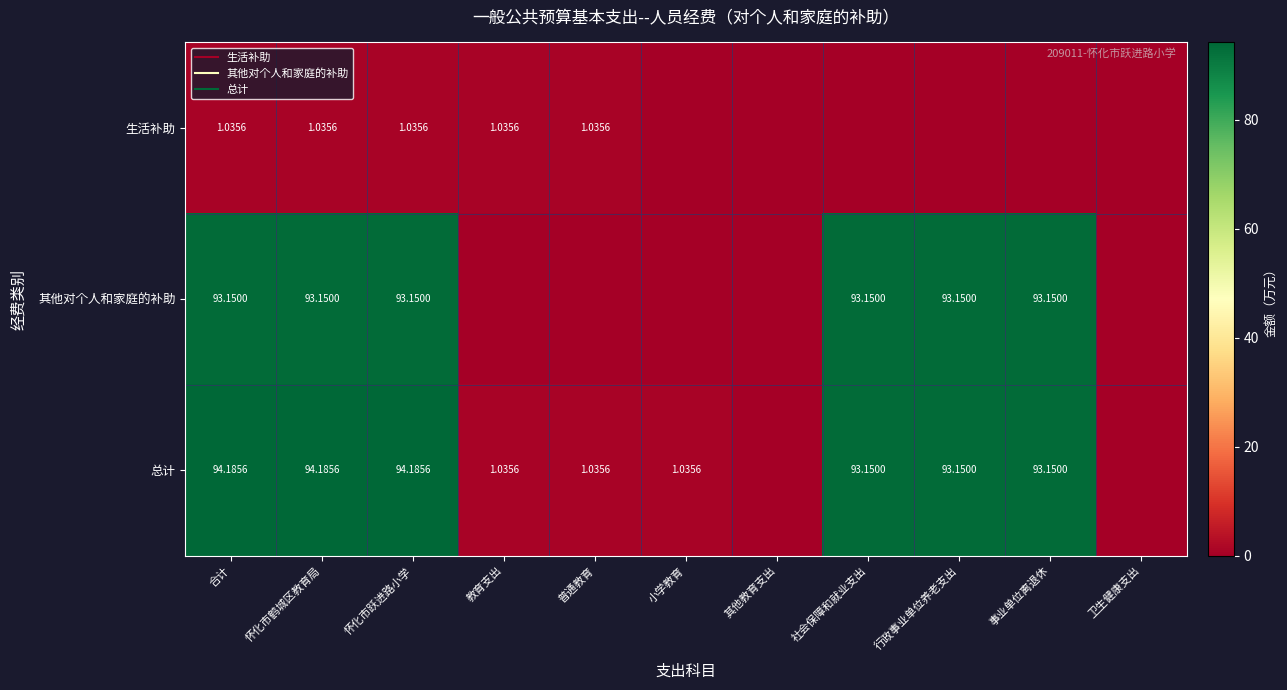

Between 怀化市鹤城区教育局 and 卫生健康支出, which series saw the biggest shift?

总计